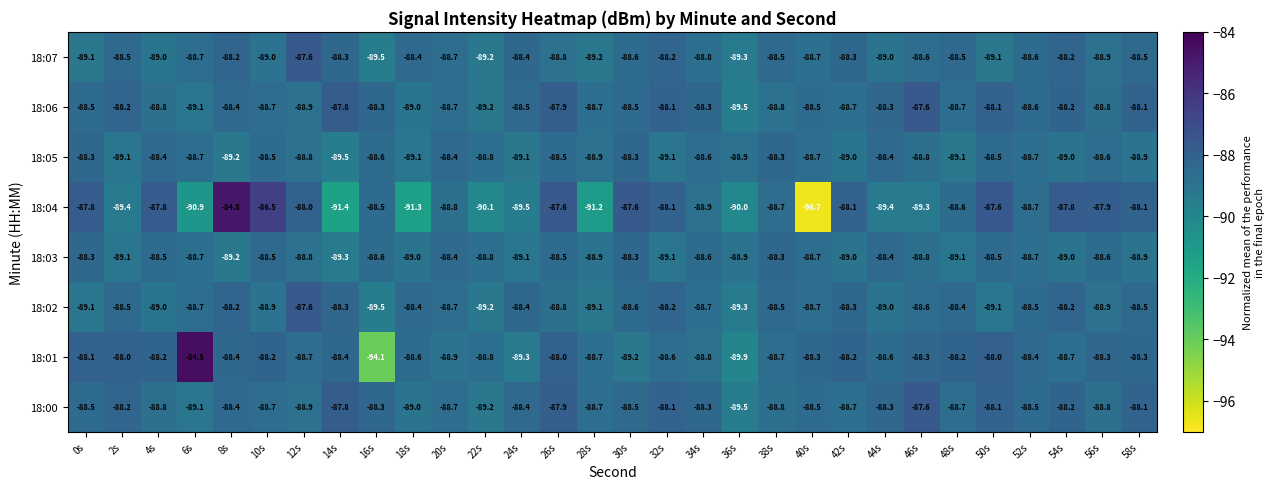

Where is 18:04 nearest to the value -90?

36s